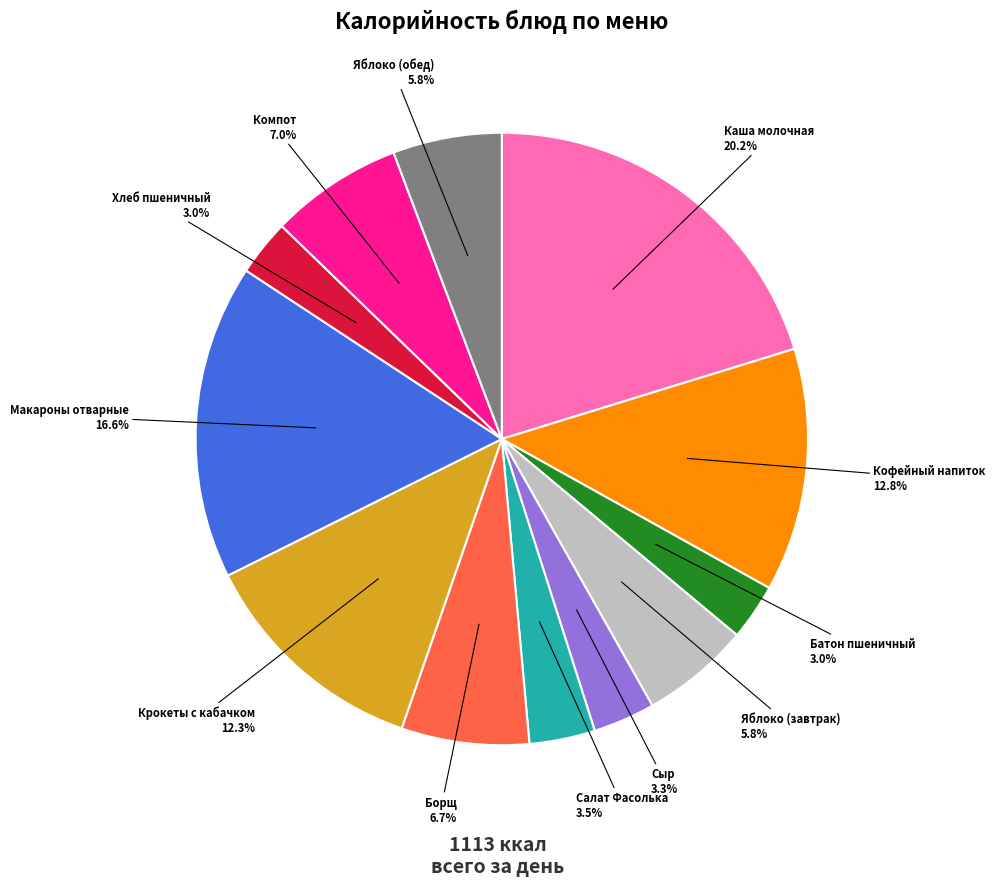

Is there a majority slice in this chart?

No